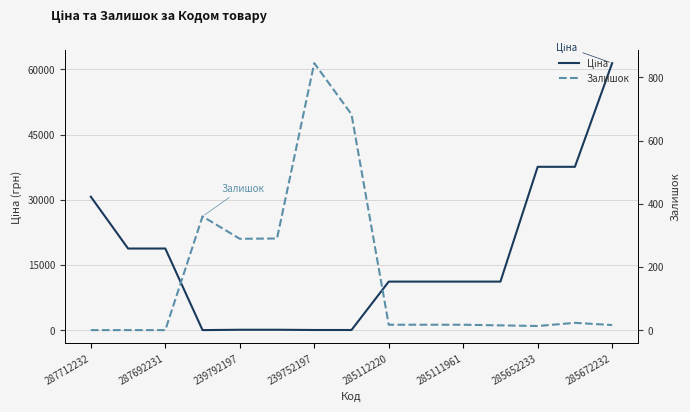

What position from the right is 287712232?

15